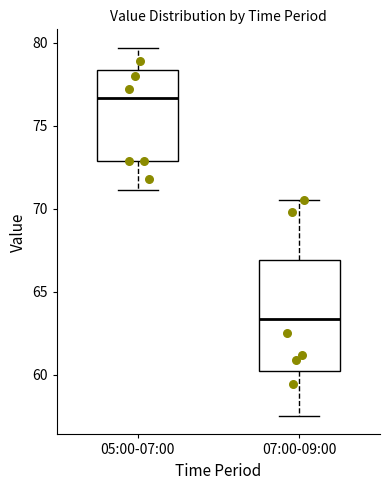

Comparing the boxes themselves (not the whiskers), which one is the tallest?

07:00-09:00